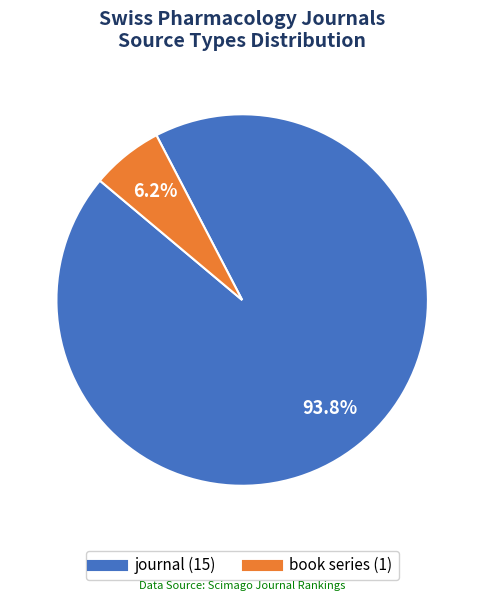

Count the number of slices in the pie.

2